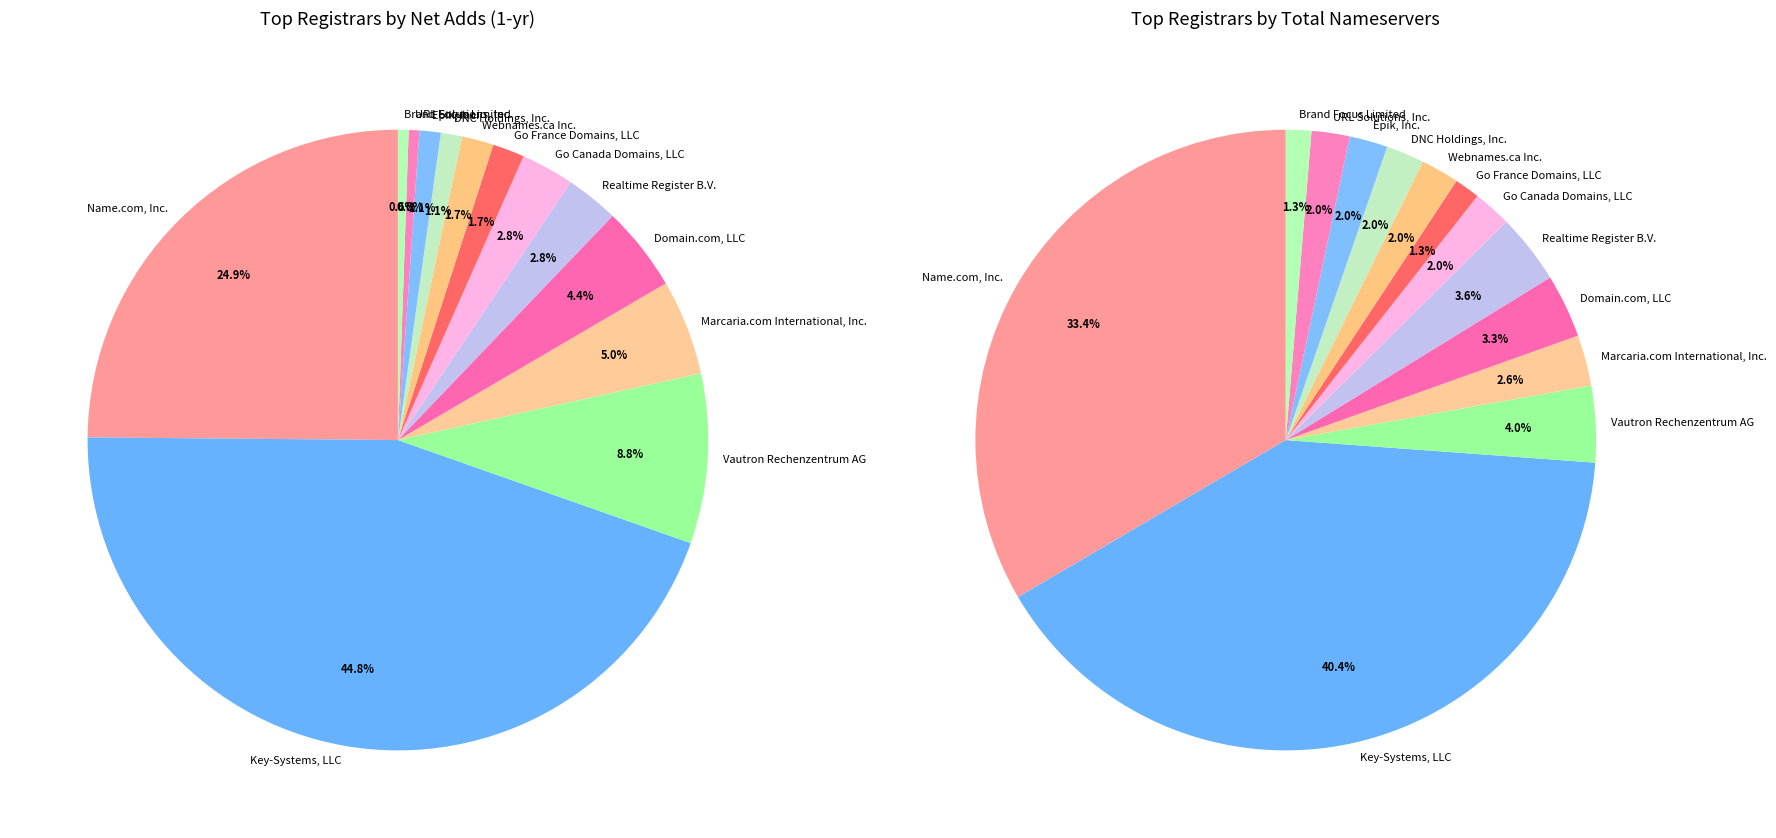

Do Go Canada Domains, LLC and Name.com, Inc. together represent more than half of the pie?

No